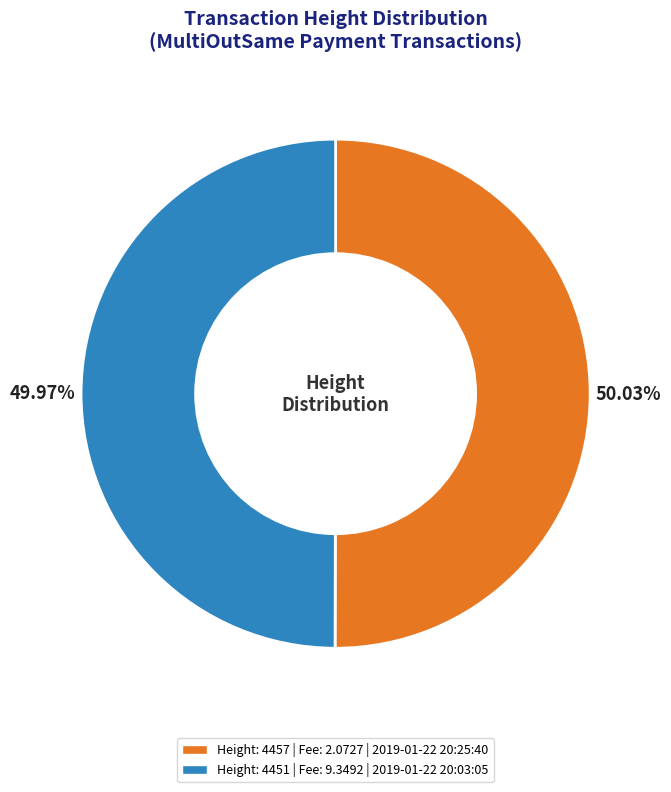

Is there a majority slice in this chart?

Yes